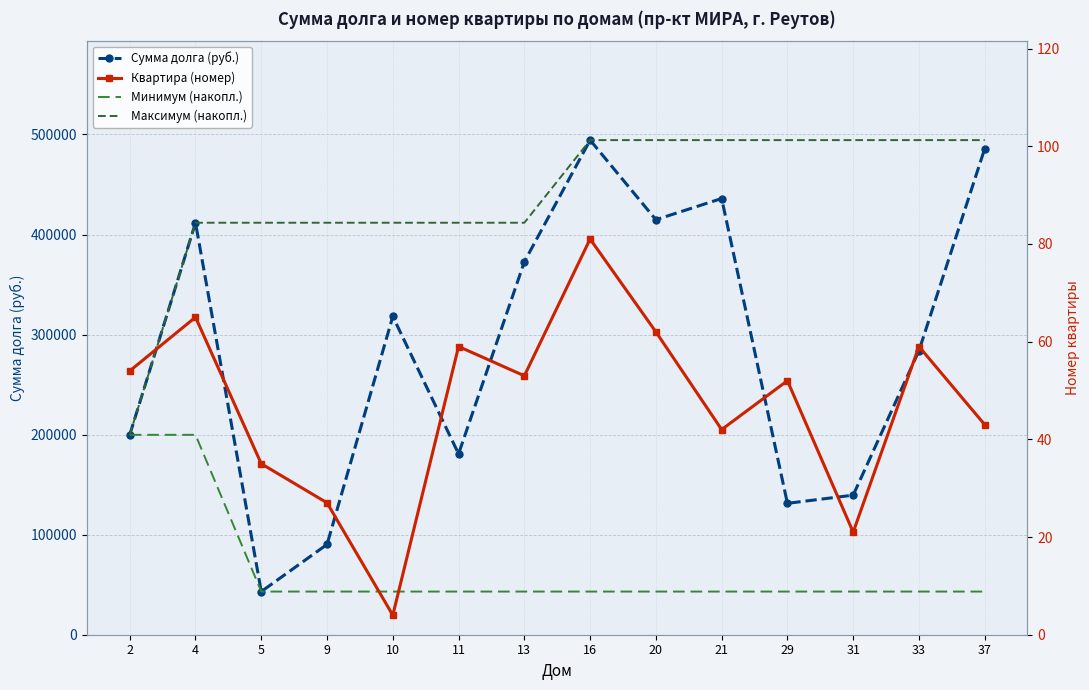

What is the value of the Квартира (номер) point at the 7th from the left?

53.0